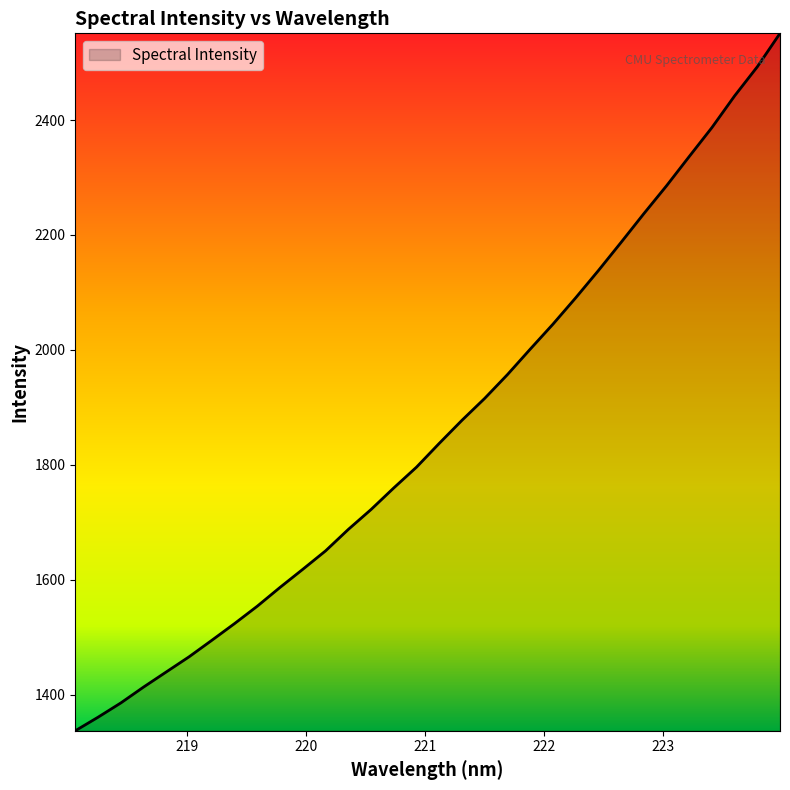

What is the smallest value displayed?

1337.0